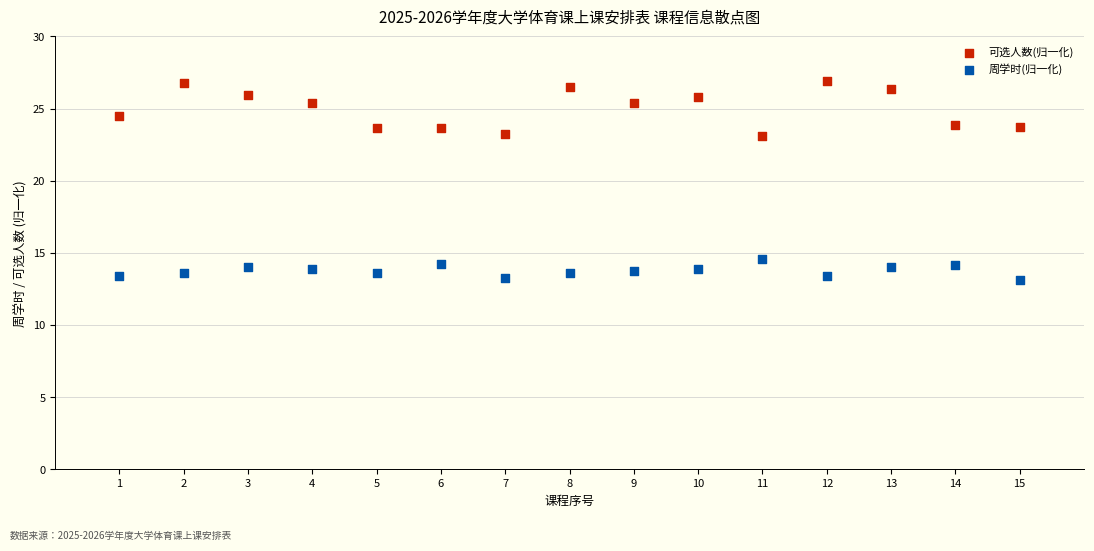

Which series reaches the maximum Y coordinate?

可选人数(归一化)